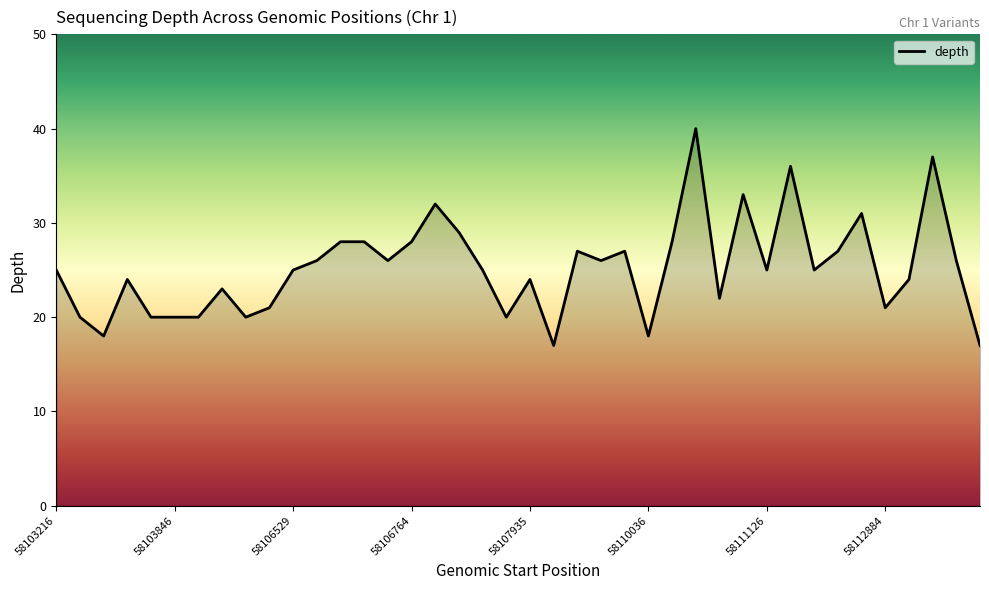

What is the greatest value displayed?

40